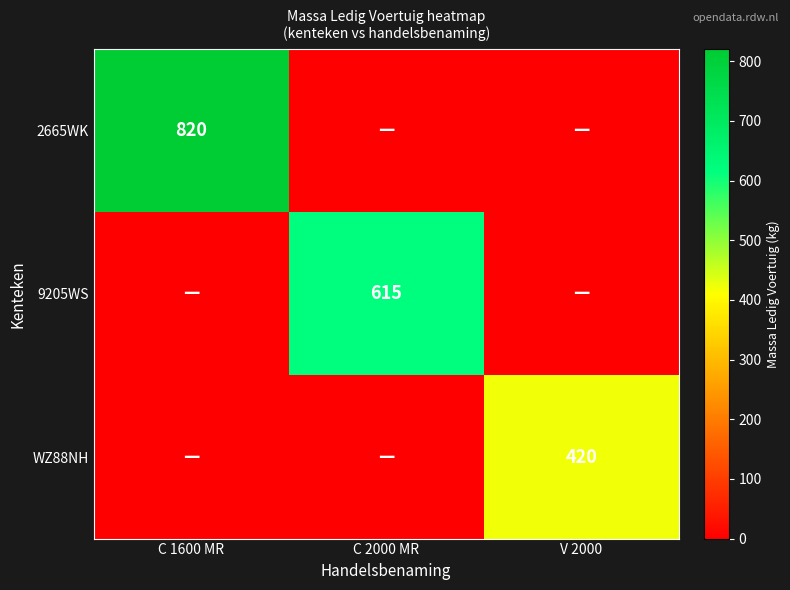

Is the value of 2665WK at C 1600 MR greater than the value of WZ88NH at V 2000?

Yes